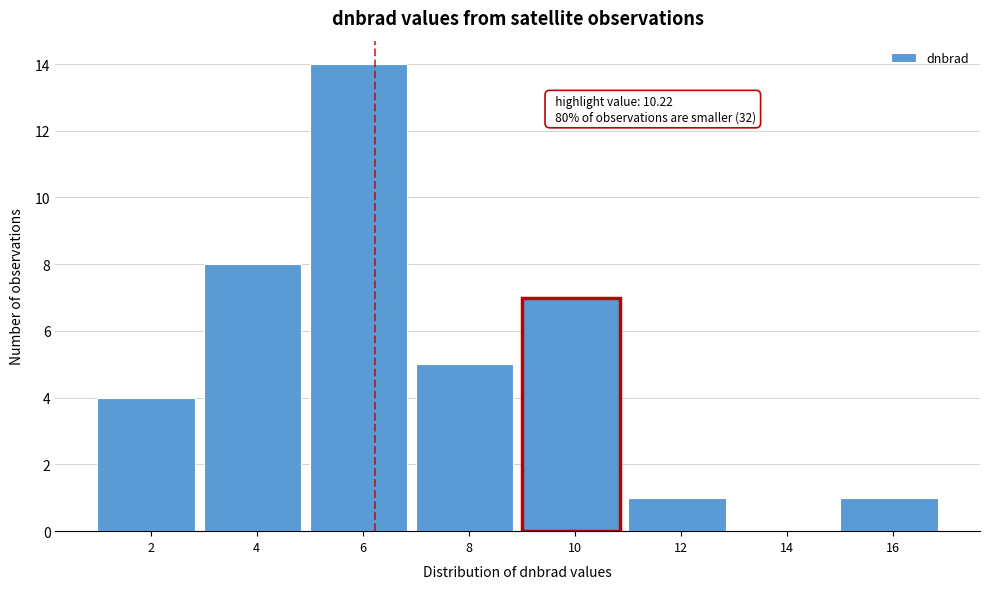

Reading left to right, extract all data points from this chart.

2=4	4=8	6=14	8=5	10=7	12=1	14=0	16=1